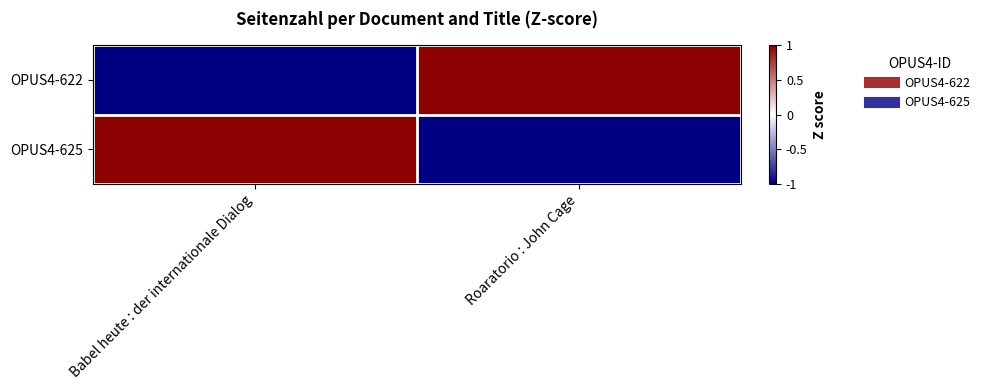

Reading left to right, extract all data points from this chart.

OPUS4-622: Babel heute : der internationale Dialog=-1	Roaratorio : John Cage=1
OPUS4-625: Babel heute : der internationale Dialog=1	Roaratorio : John Cage=-1